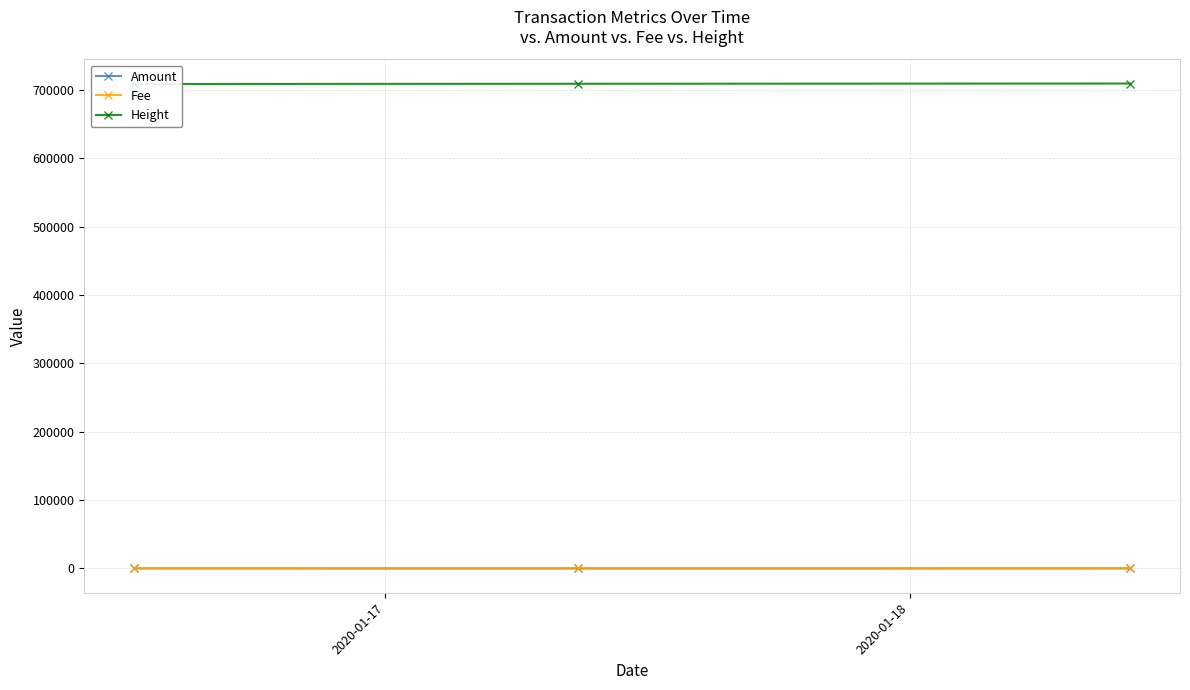

What is the total value across all series at 2020-01-18?

709242.1